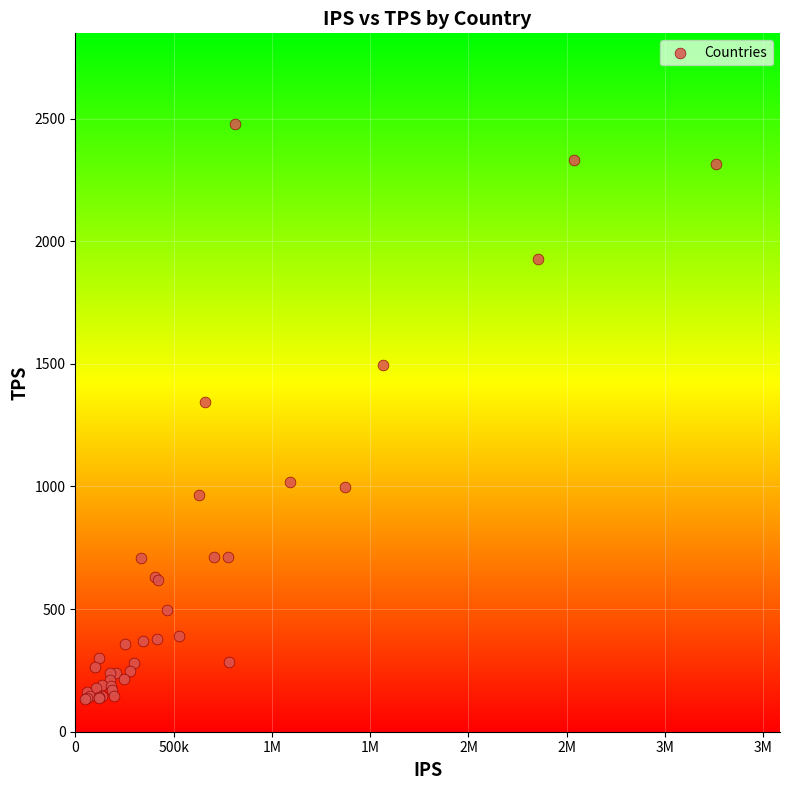

What Y value in the scatter plot is closest to 1304?

1342.9